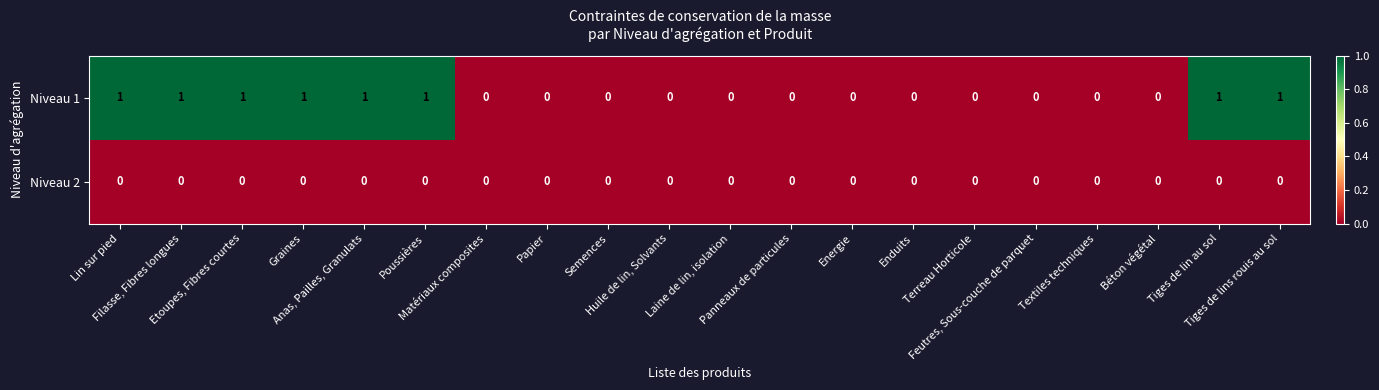

At Filasse, Fibres longues, list the series in order from smallest to largest.

Niveau 2, Niveau 1